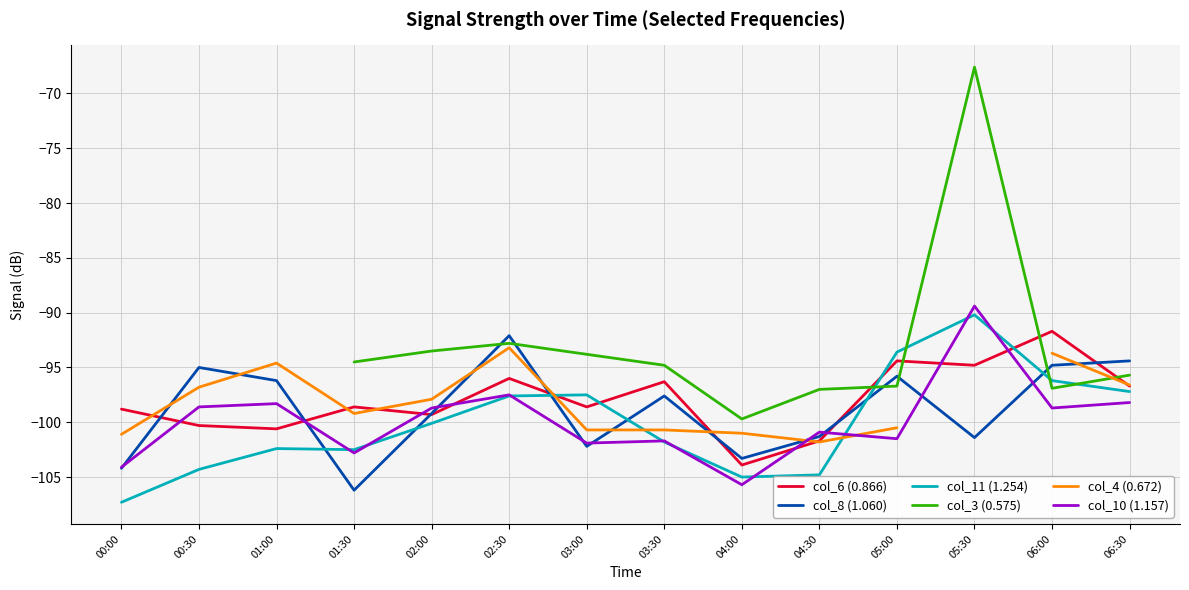

List the labels in order of col_6 (0.866) value, largest first.

06:00, 05:00, 05:30, 02:30, 03:30, 06:30, 01:30, 03:00, 00:00, 02:00, 00:30, 01:00, 04:30, 04:00